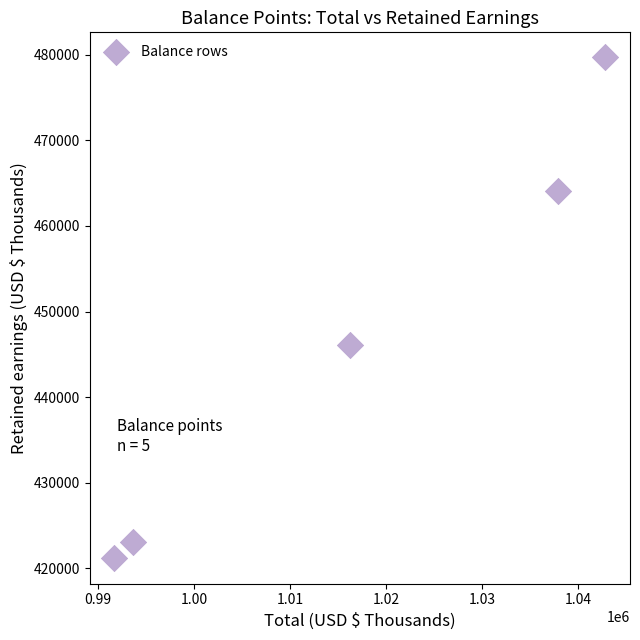

What is the range of Y values (max minus min)?

58588